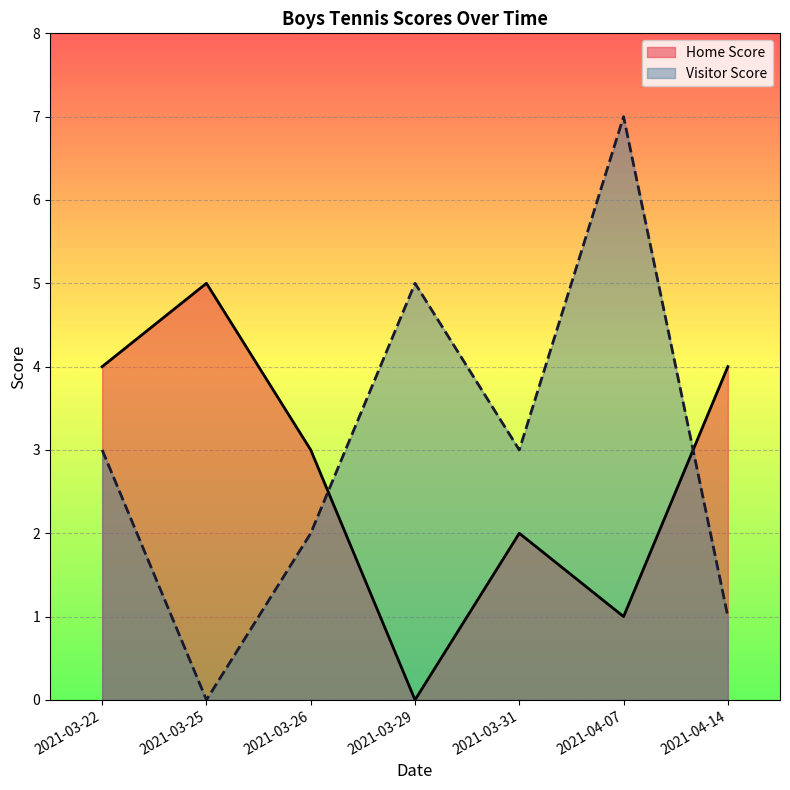

Where does the Visitor Score series first go above 3?

2021-03-29